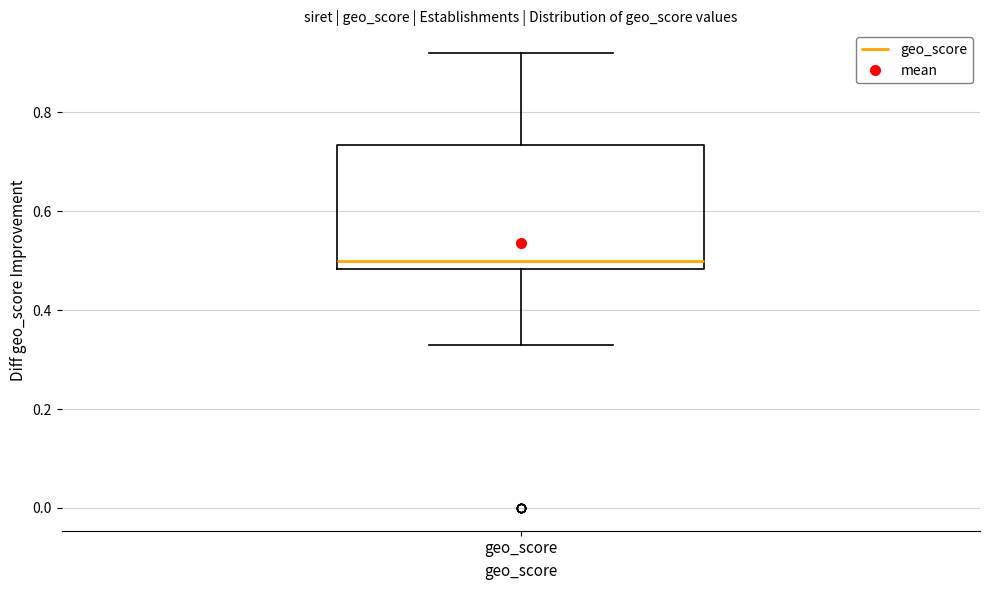

Where does the lower whisker of the box for geo_score end on the y-axis? The values are not printed on the chart, so give them approximately, as read against the axis.

0.34